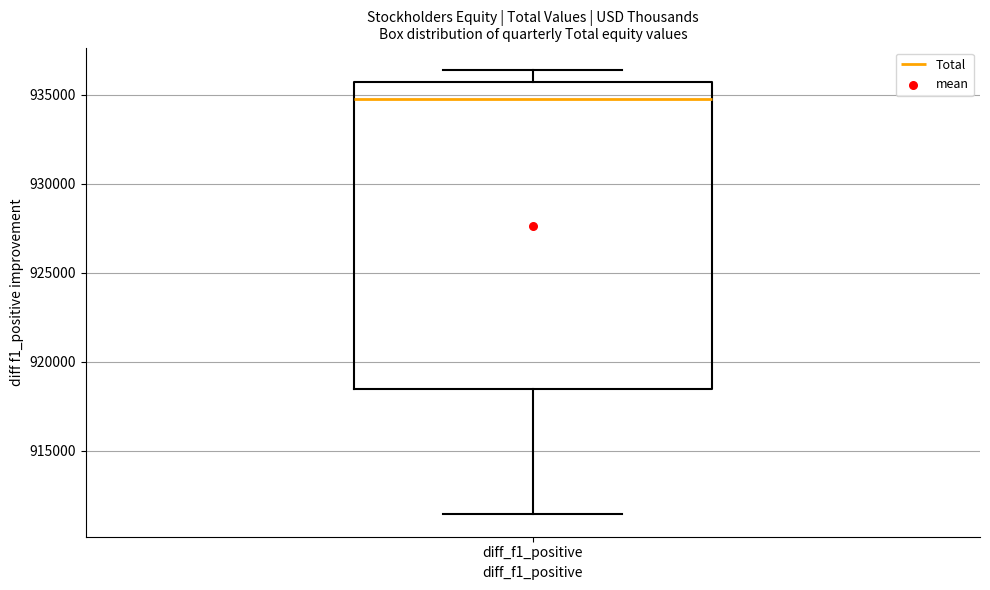

Where is the upper edge of the box for diff_f1_positive on the y-axis? The values are not printed on the chart, so give them approximately, as read against the axis.

935500